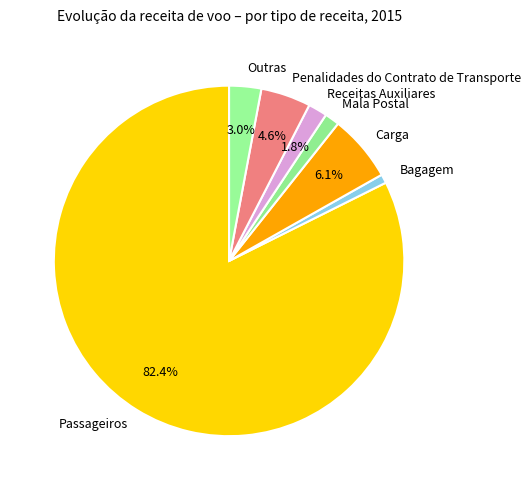

To the nearest percent, what portion does Outras represent?

3%